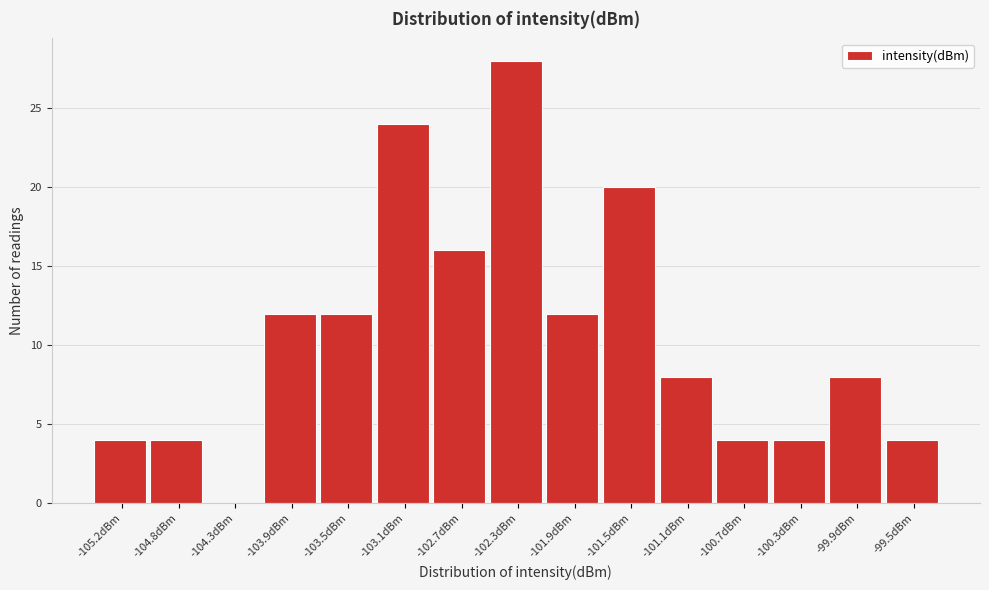

Reading left to right, transcribe all the data shown in this chart.

-105.2dBm=4	-104.8dBm=4	-104.3dBm=0	-103.9dBm=12	-103.5dBm=12	-103.1dBm=24	-102.7dBm=16	-102.3dBm=28	-101.9dBm=12	-101.5dBm=20	-101.1dBm=8	-100.7dBm=4	-100.3dBm=4	-99.9dBm=8	-99.5dBm=4